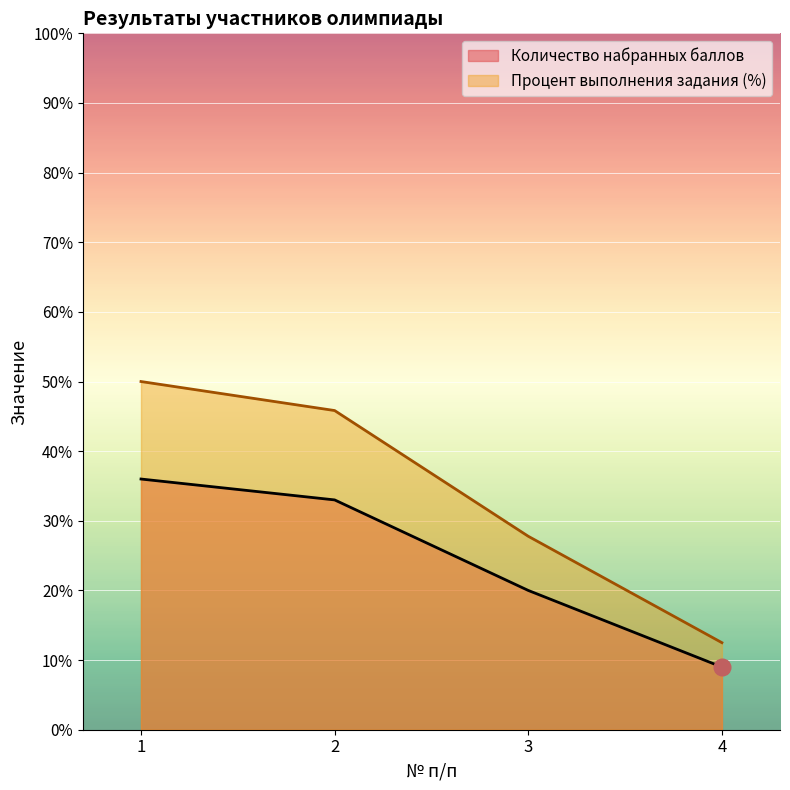

At how many categories does at least one series exceed 16?

3